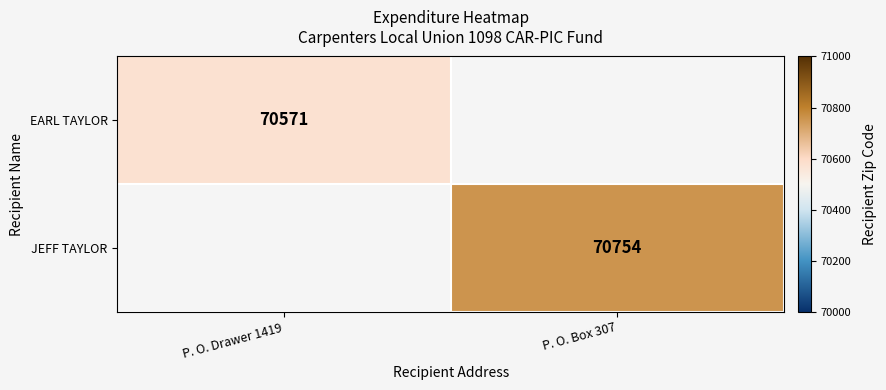

The value of JEFF TAYLOR at P. O. Box 307 is 70754. True or false?

True